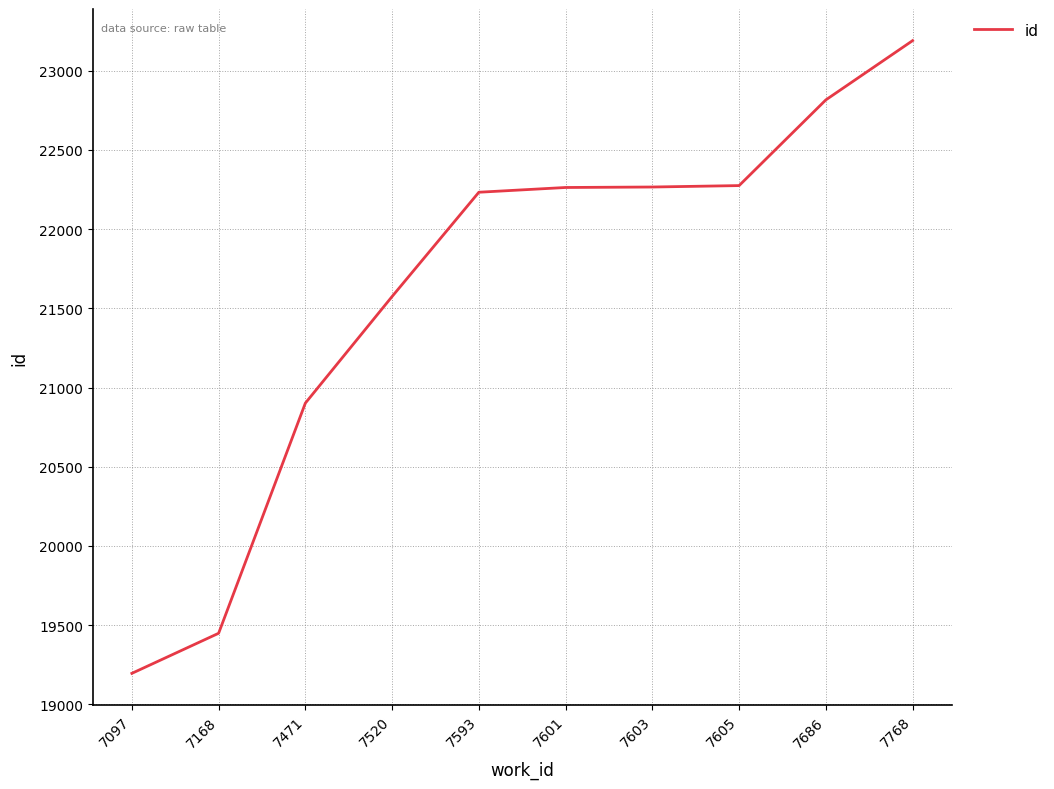

What value does the data have at 7168, to the nearest 50?

19450